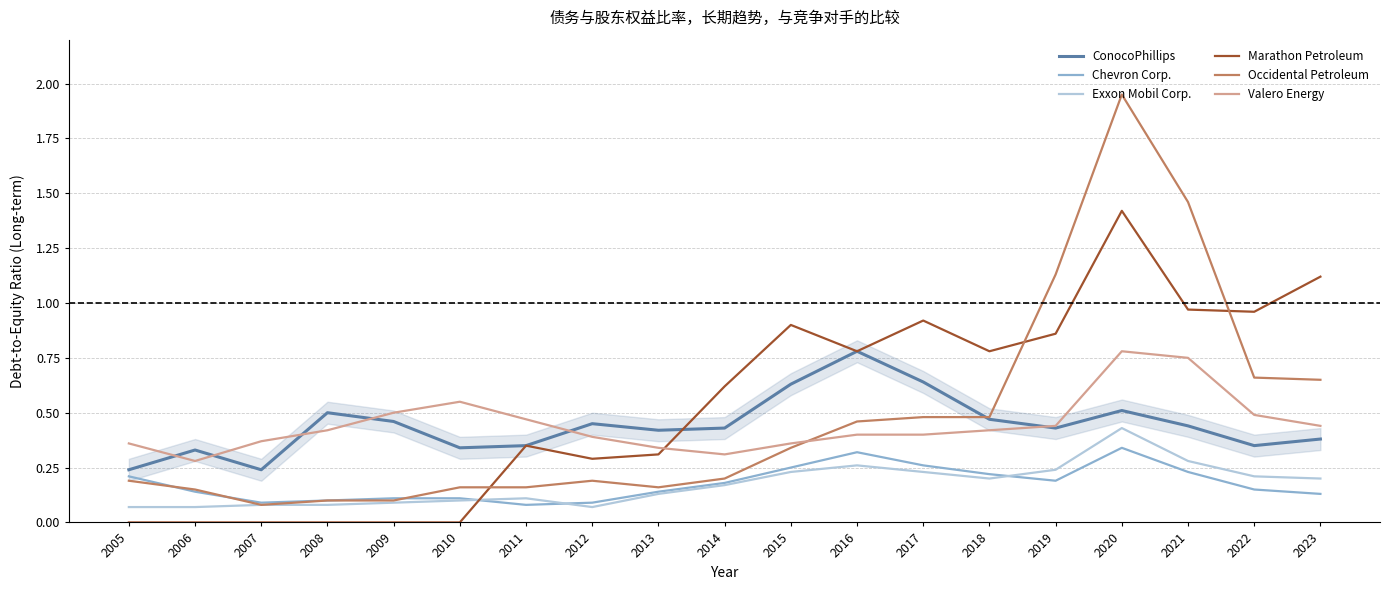

How many lines are shown in the chart?

6